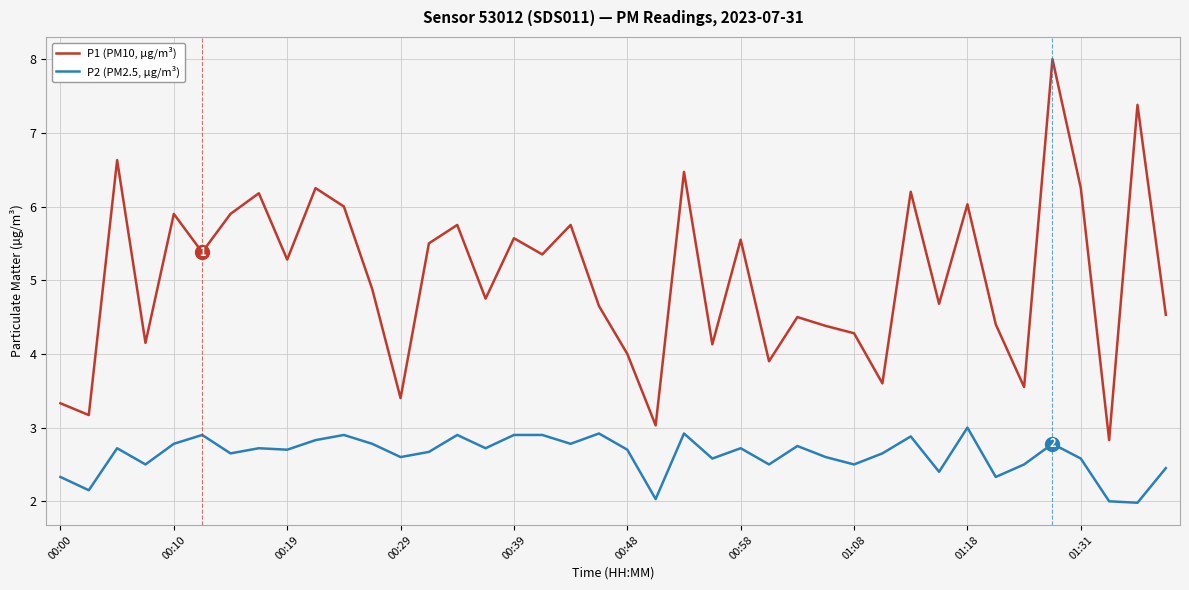

True or false: P1 (PM10, µg/m³) and P2 (PM2.5, µg/m³) intersect in this chart.

False